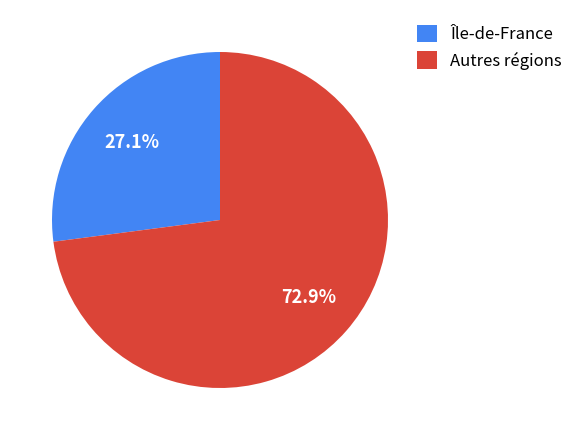

To the nearest percent, what is the difference between the largest and smallest slice percentages?

46%